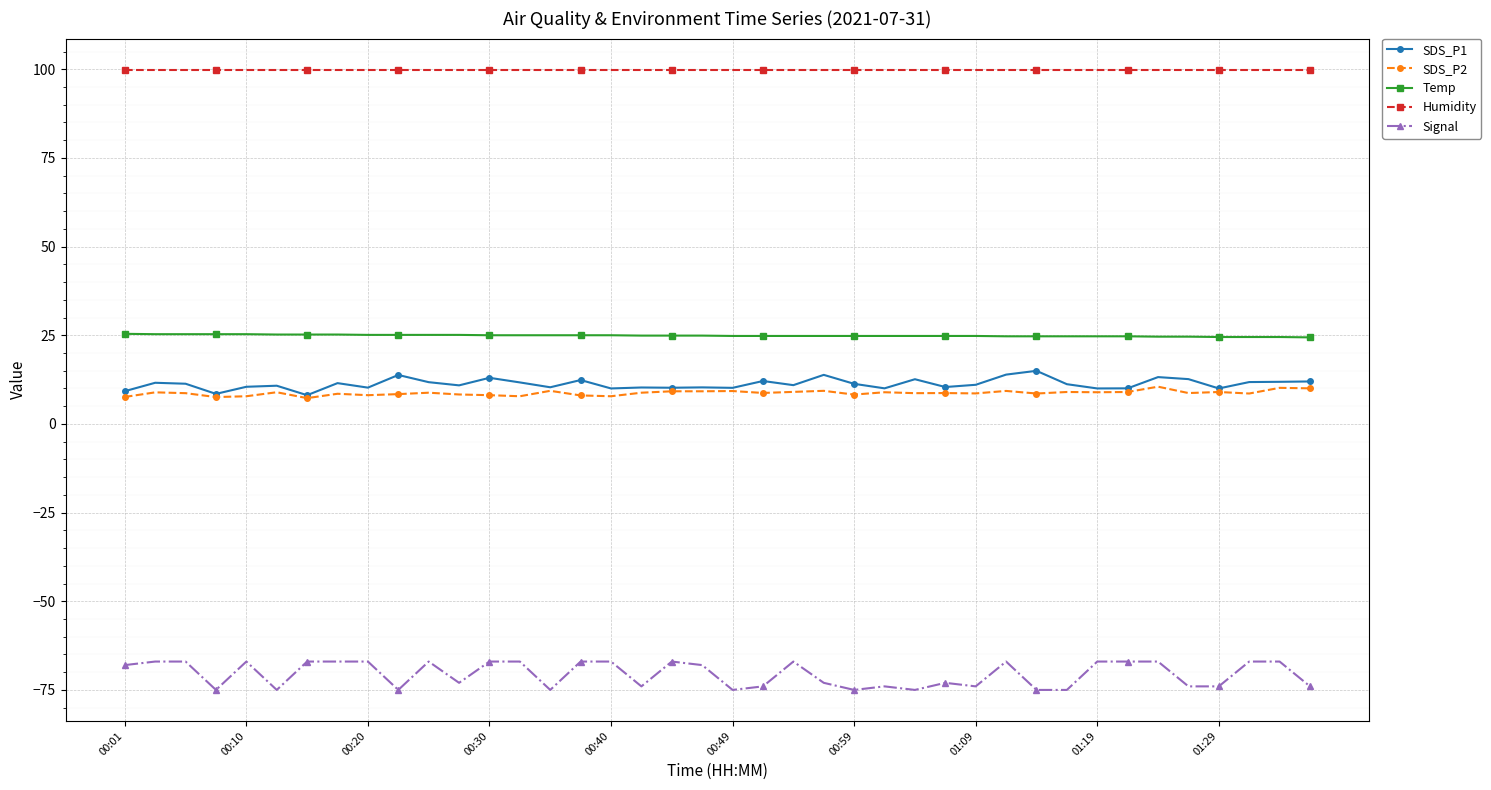

How many lines are shown in the chart?

5